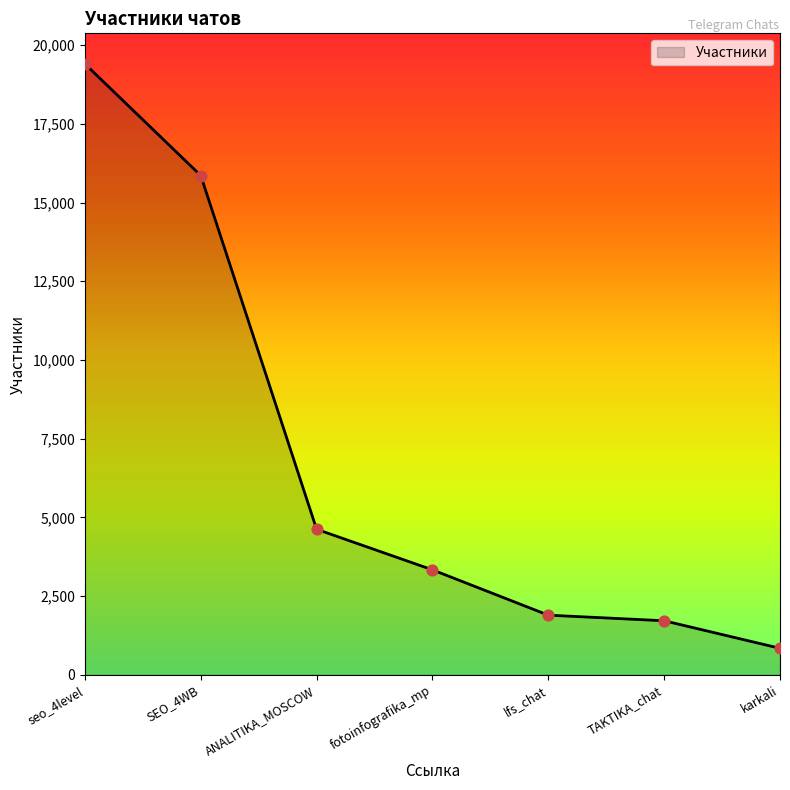

What is the ratio of the value at SEO_4WB to the value at fotoinfografika_mp?

4.8